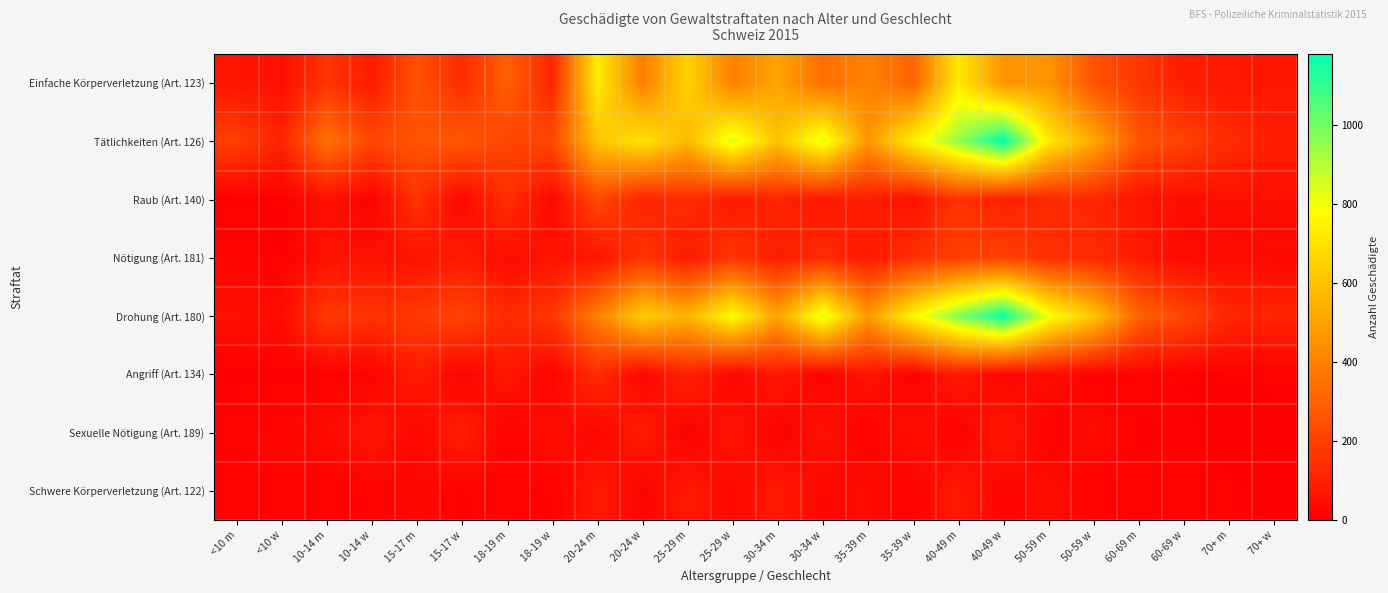

Rank the series at 15-17 w from highest to lowest value.

Tätlichkeiten (Art. 126), Drohung (Art. 180), Einfache Körperverletzung (Art. 123), Sexuelle Nötigung (Art. 189), Nötigung (Art. 181), Raub (Art. 140), Angriff (Art. 134), Schwere Körperverletzung (Art. 122)